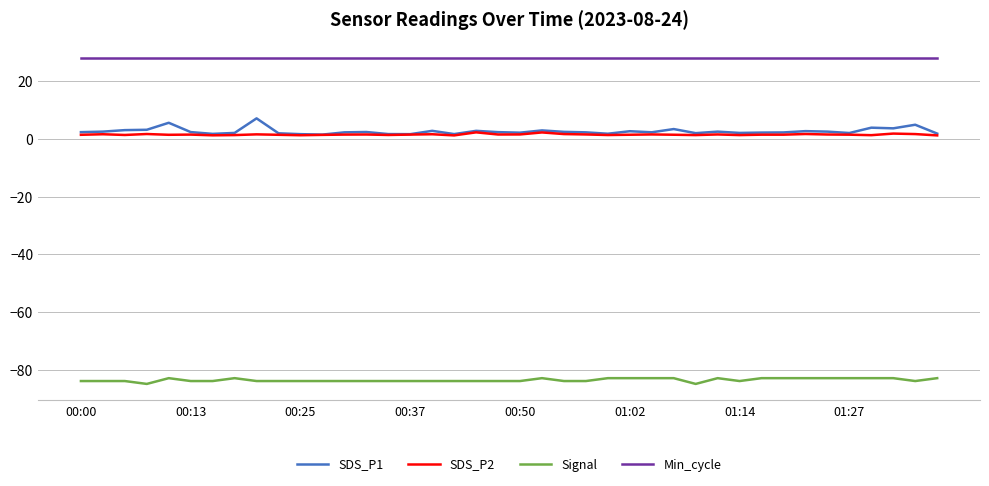

True or false: Min_cycle and Signal intersect in this chart.

False